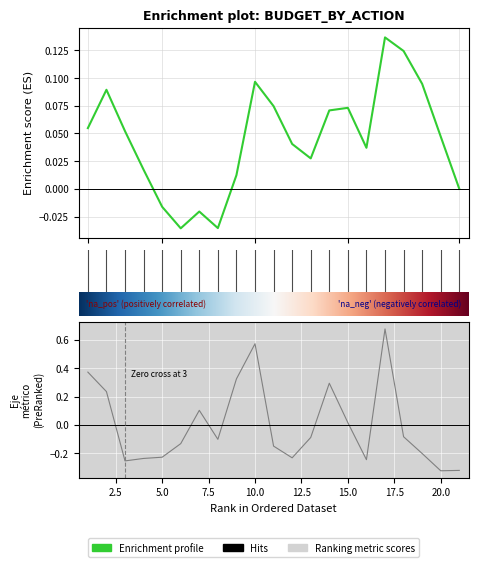

What is the change in value from 3.2 to 5.1?

-0.1